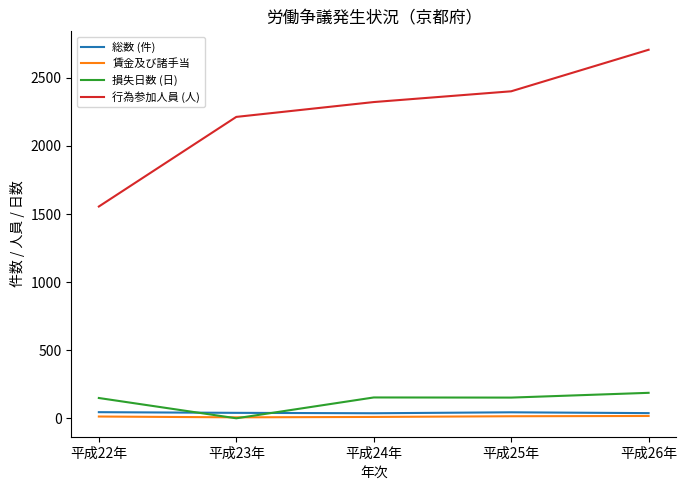

What is the maximum value for 損失日数 (日)?

187